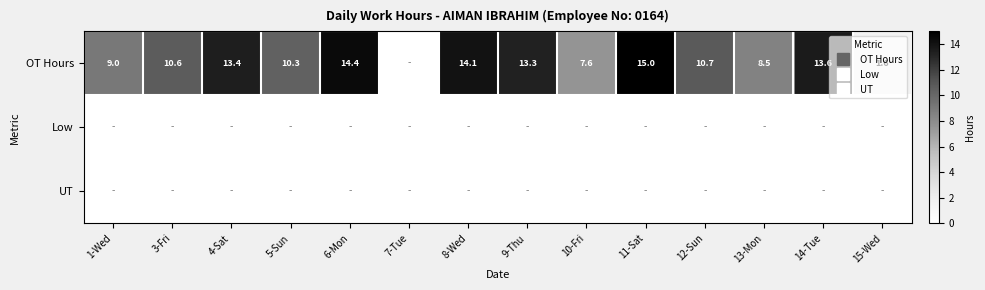

Which has a higher value, 8-Wed or 1-Wed?

8-Wed